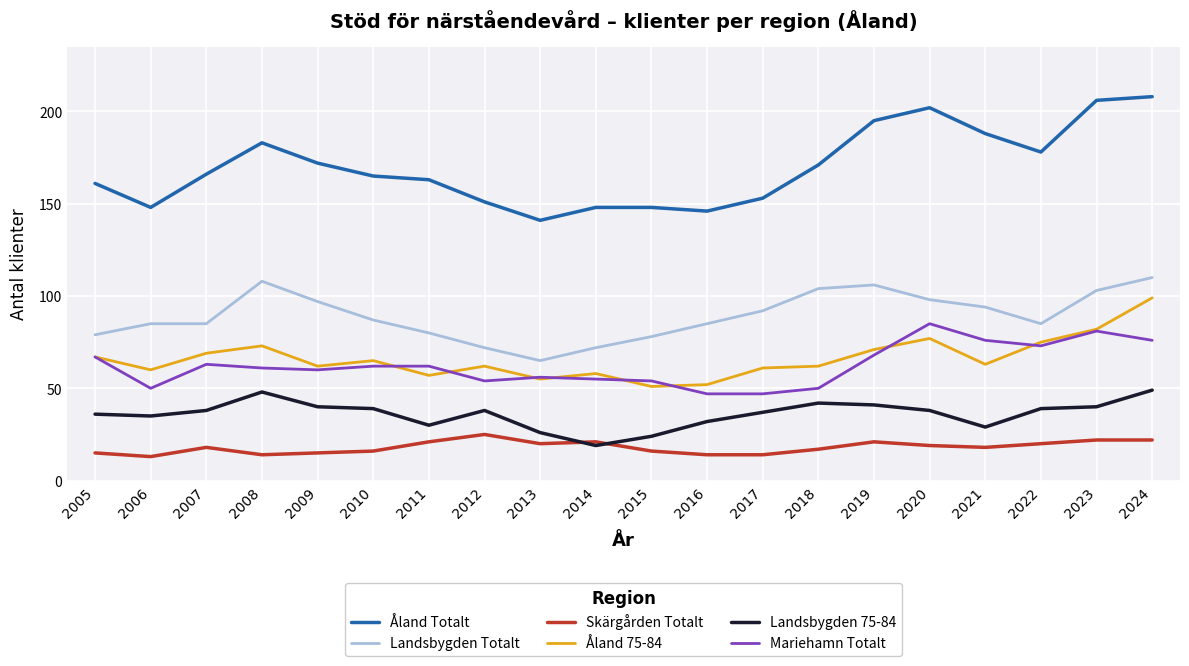

The value of Åland Totalt at 2010 is 263. True or false?

False